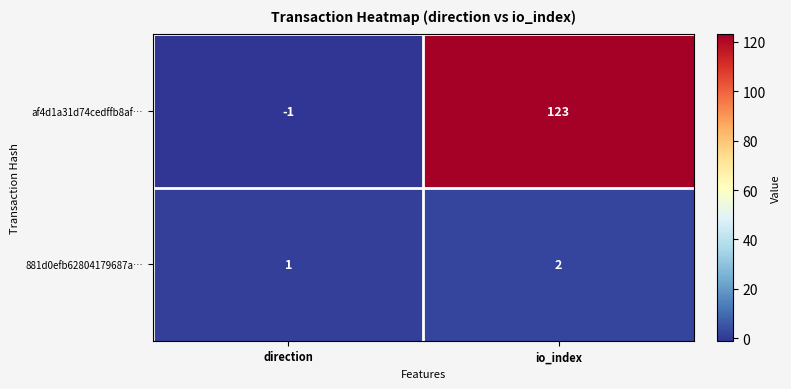

Which series changed the most between direction and io_index?

af4d1a31d74cedffb8af…